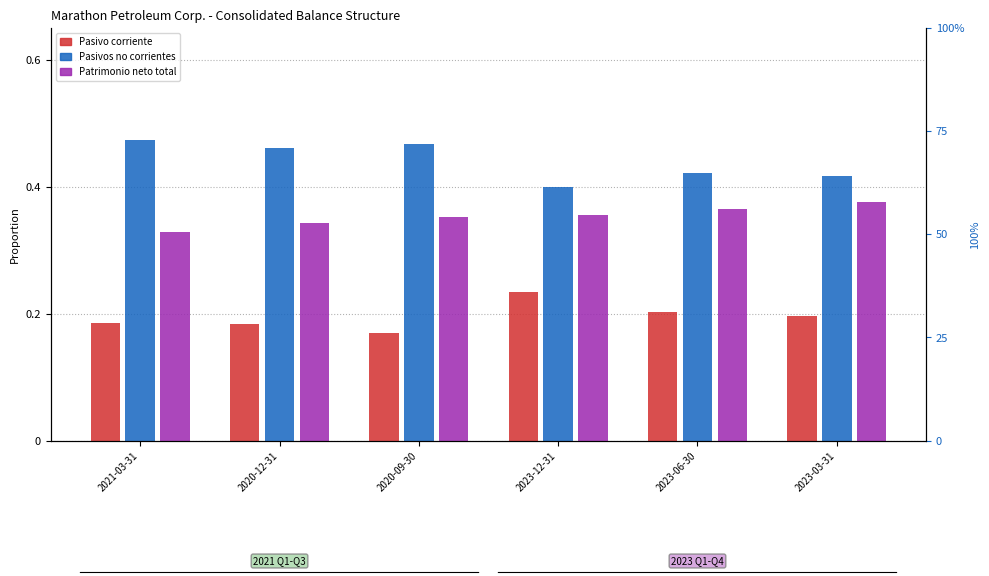

What position from the right is 2023-03-31?

1